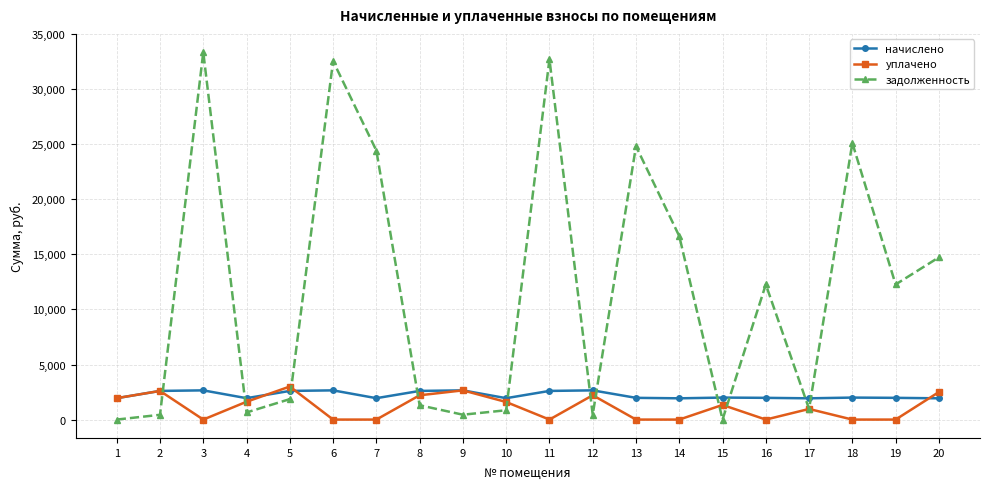

Is this an area chart (filled region under the line)?

No